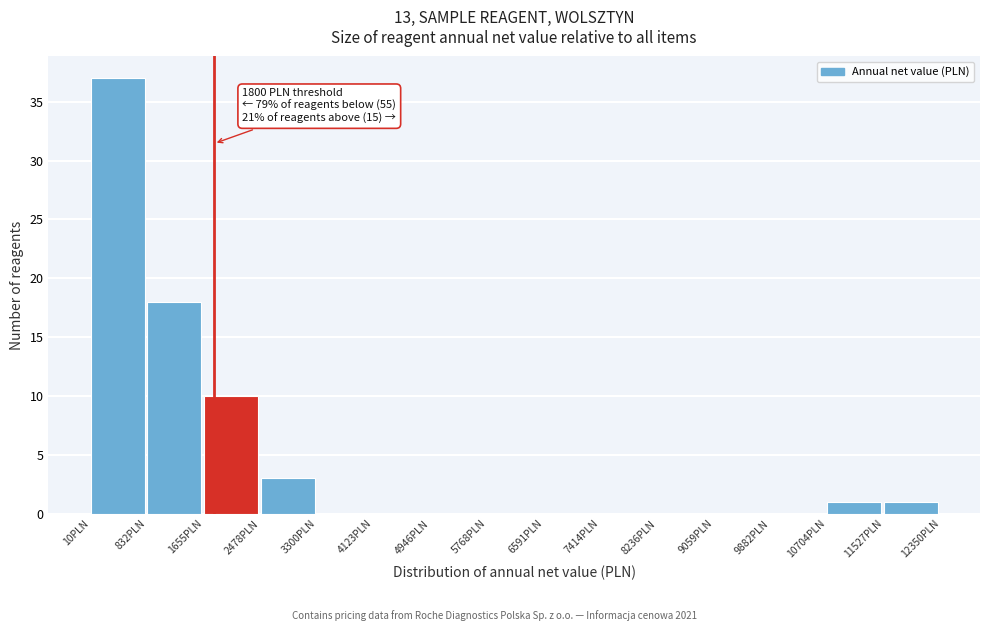

Over which range of the x-axis is the bar tallest?

0 to 800